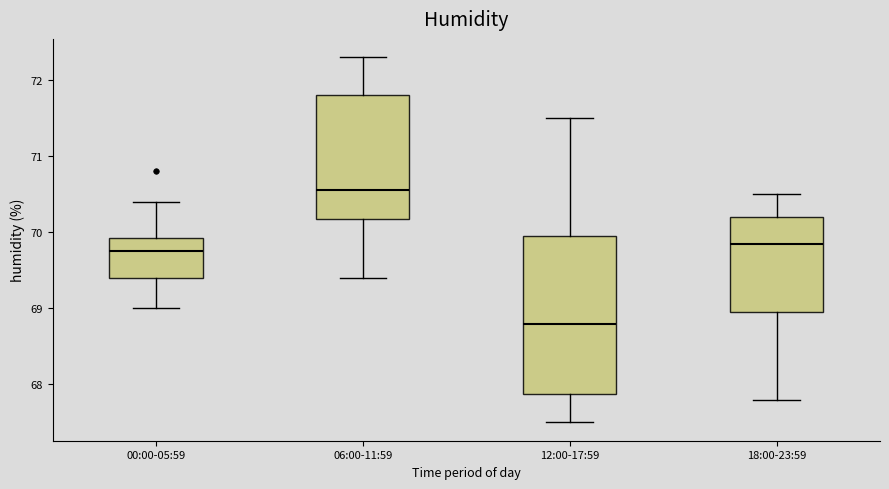

Which box is the tallest, from its lower edge to its upper edge?

12:00-17:59